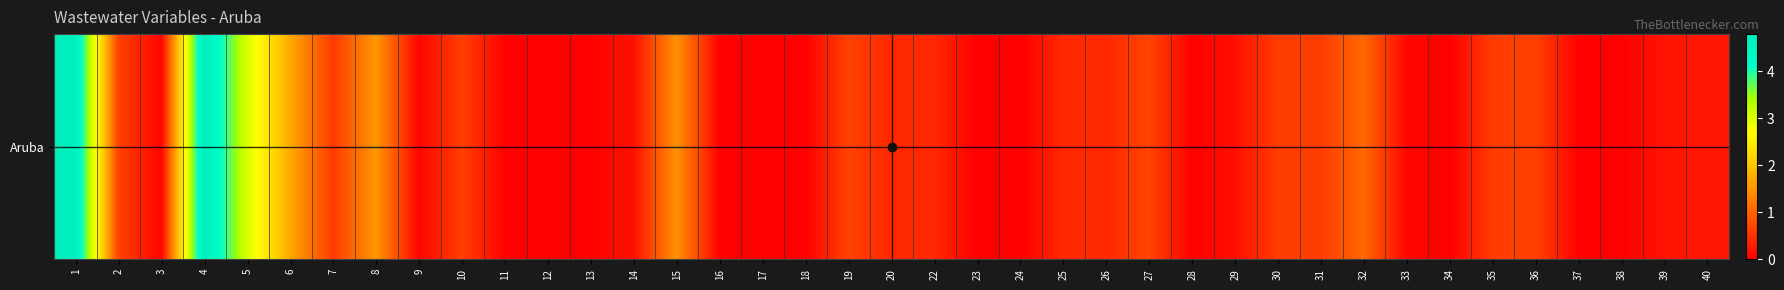

Which label corresponds to the smallest value in the chart?

23